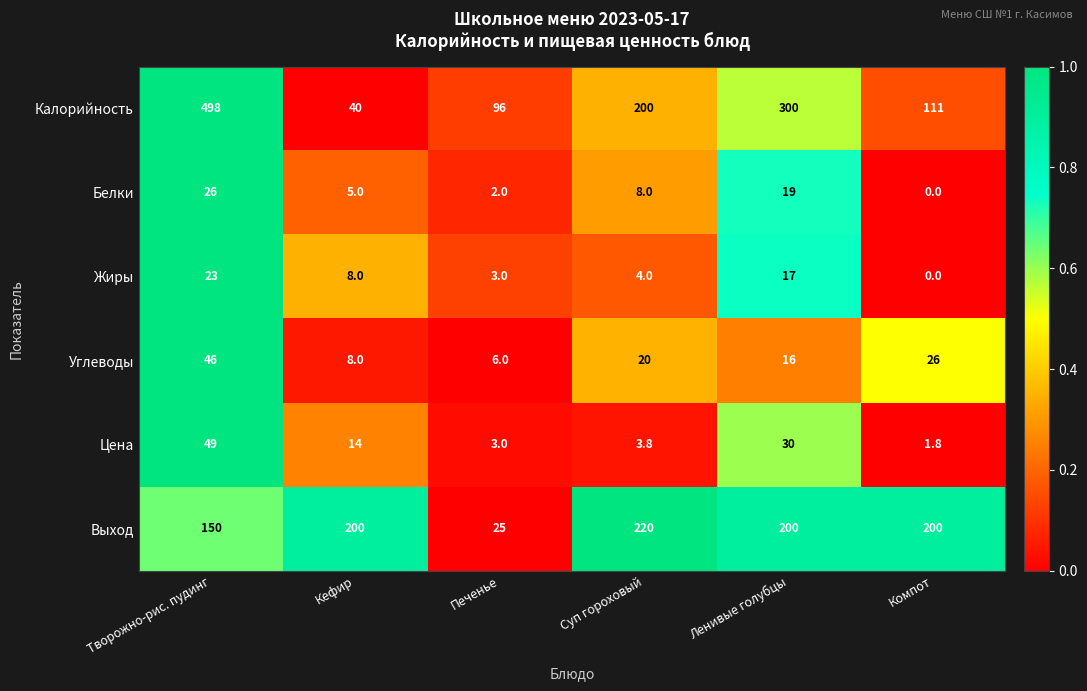

What is the sum of all Калорийность values?

1245.0